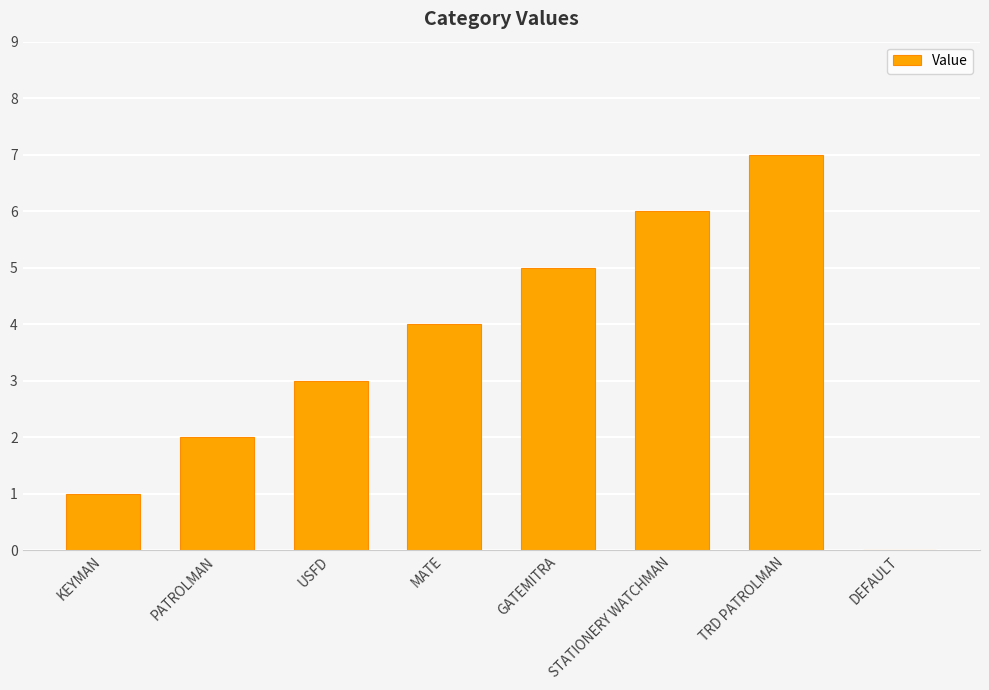

What is the greatest value displayed?

7